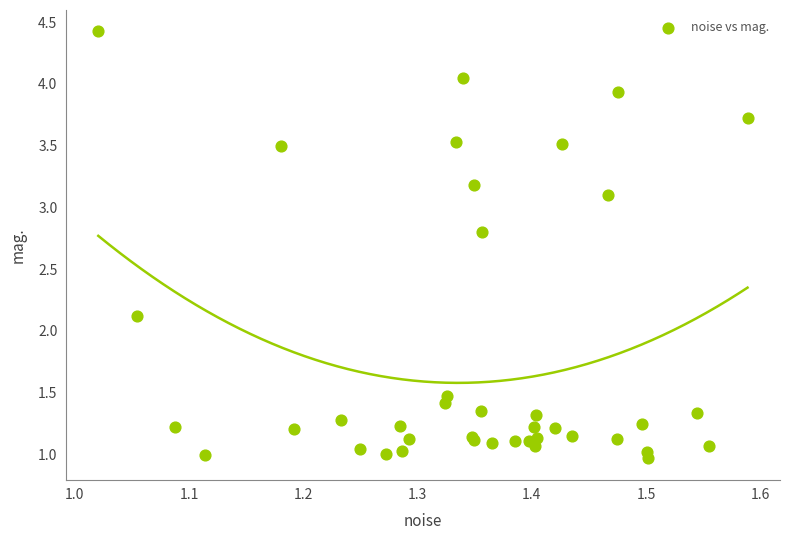

What Y value in the scatter plot is closest to 2?

2.1